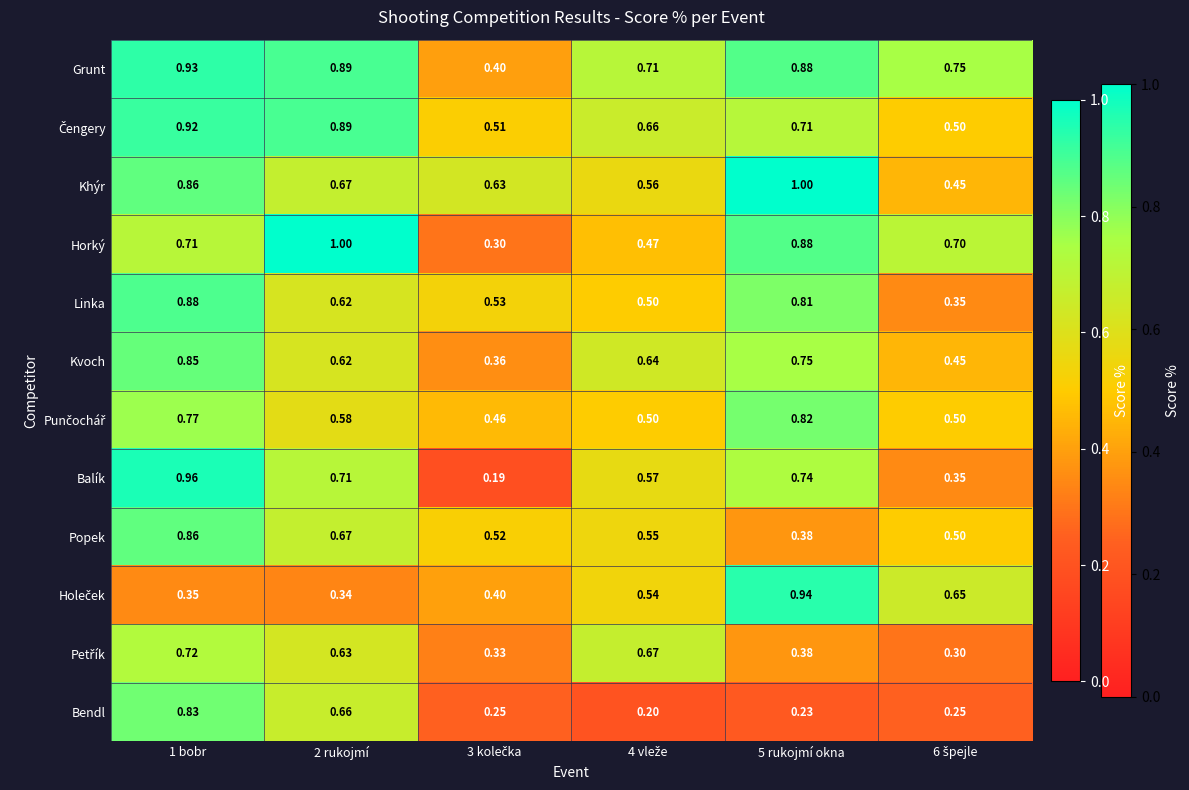

Which series has the widest spread of values?

Balík